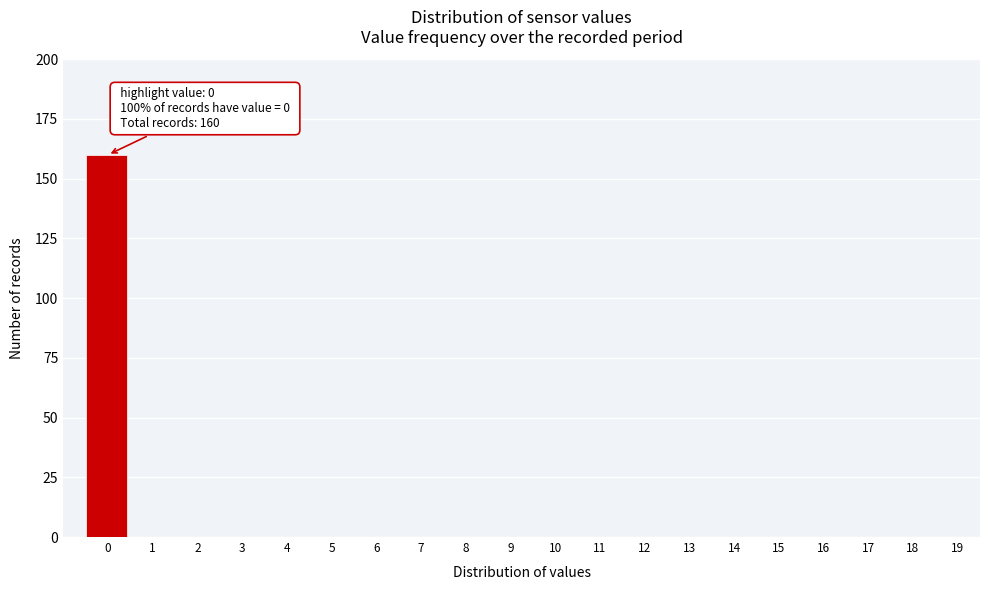

Reading right to left, transcribe all the data shown in this chart.

19=0	18=0	17=0	16=0	15=0	14=0	13=0	12=0	11=0	10=0	9=0	8=0	7=0	6=0	5=0	4=0	3=0	2=0	1=0	0=160